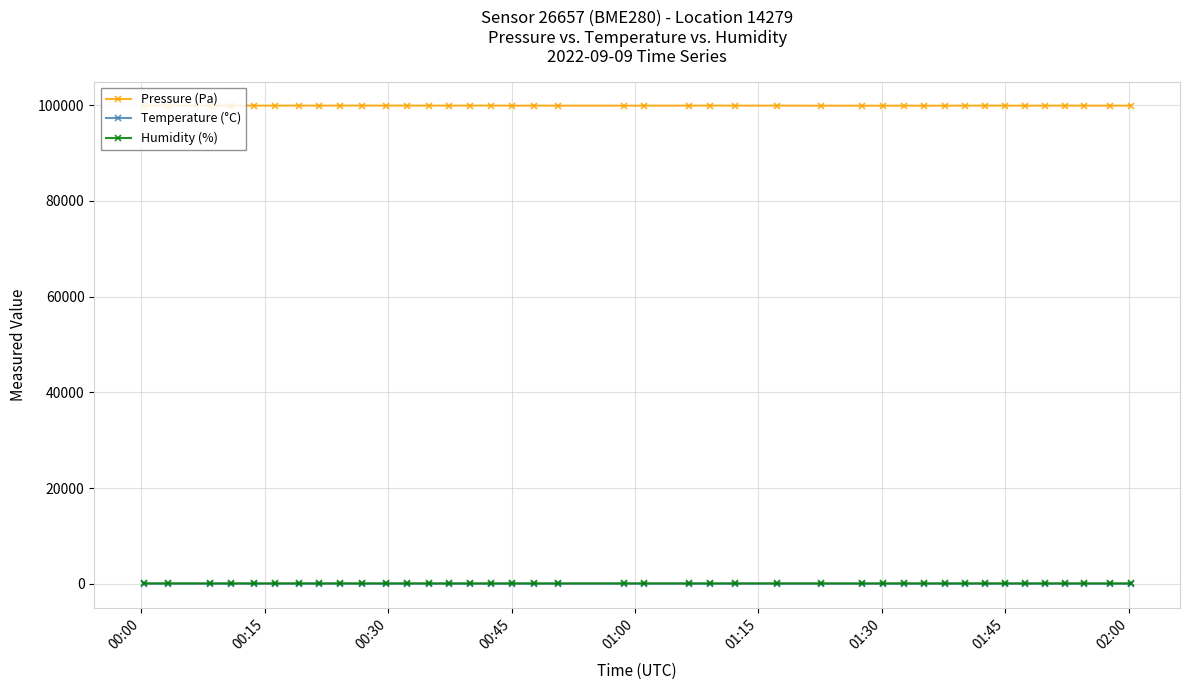

What is the value of the Pressure (Pa) point at the 4th from the left?

99931.1